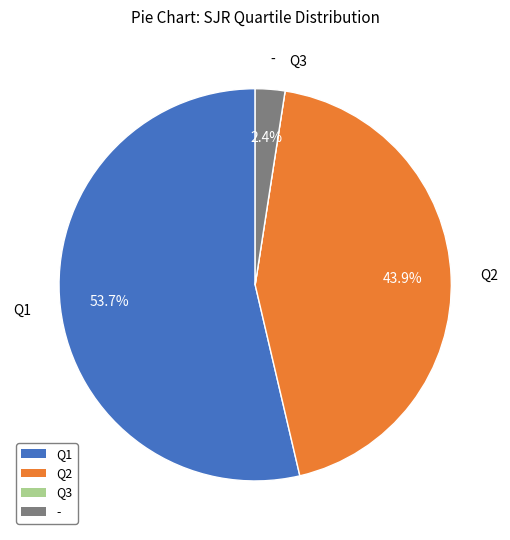

Does any single category account for the majority?

Yes